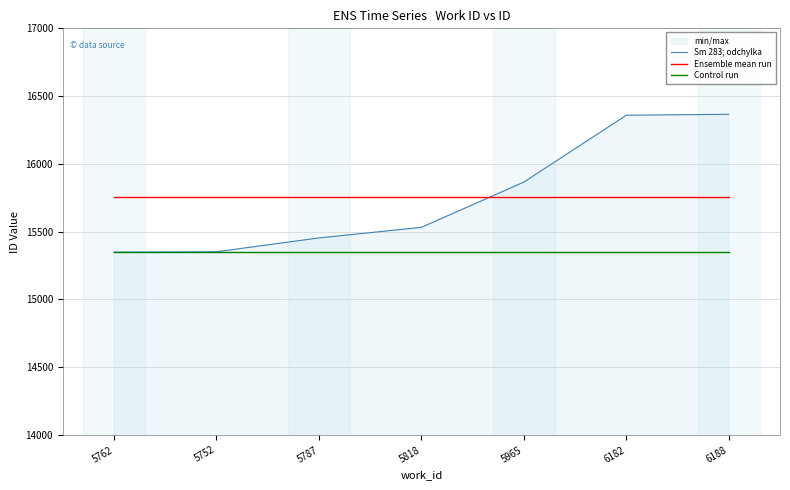

What are all the series names shown in the legend?

Sm 283; odchylka, Ensemble mean run, Control run